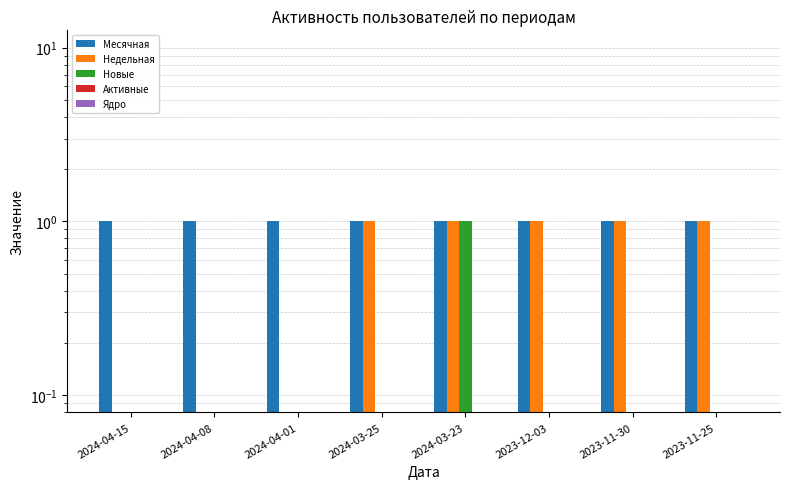

At which category does the chart reach its peak across all series?

2024-04-15